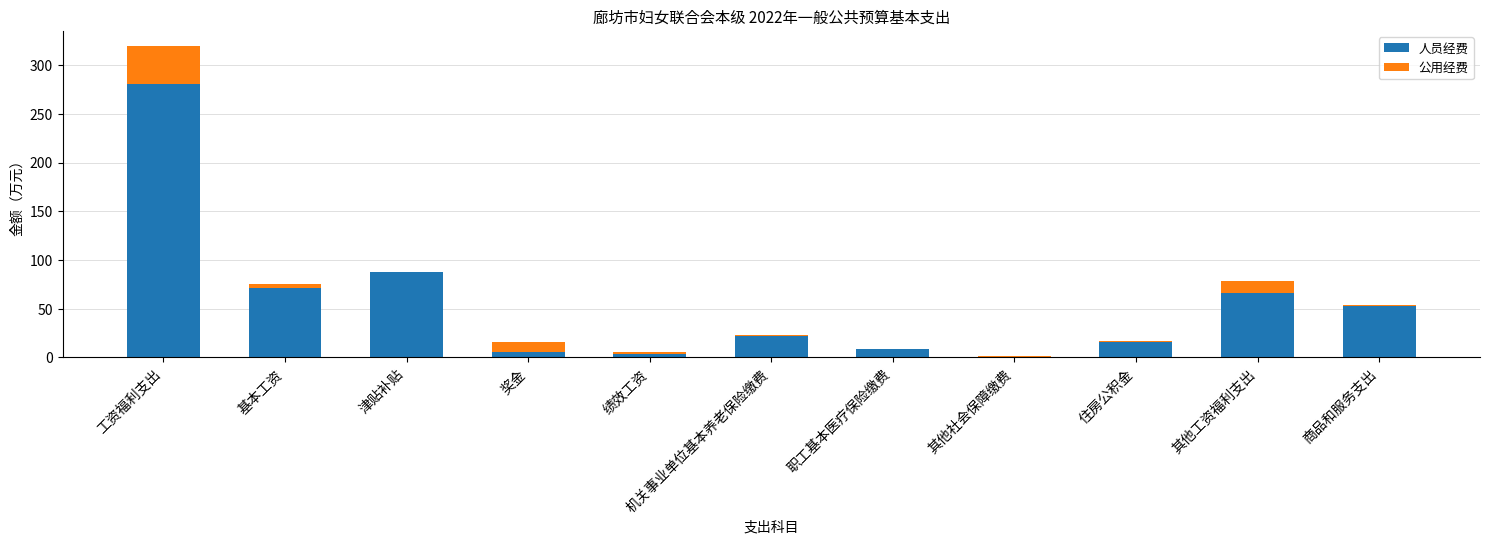

At which category is the sum across all series the highest?

工资福利支出